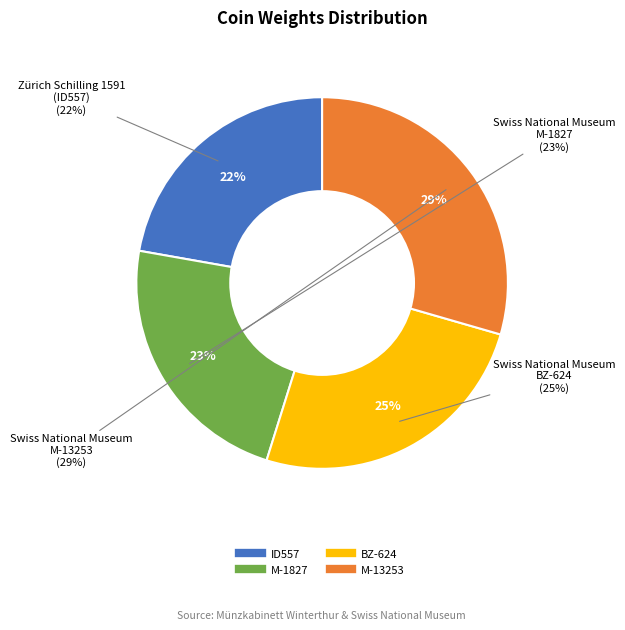

Which slice is the smallest?

ID557